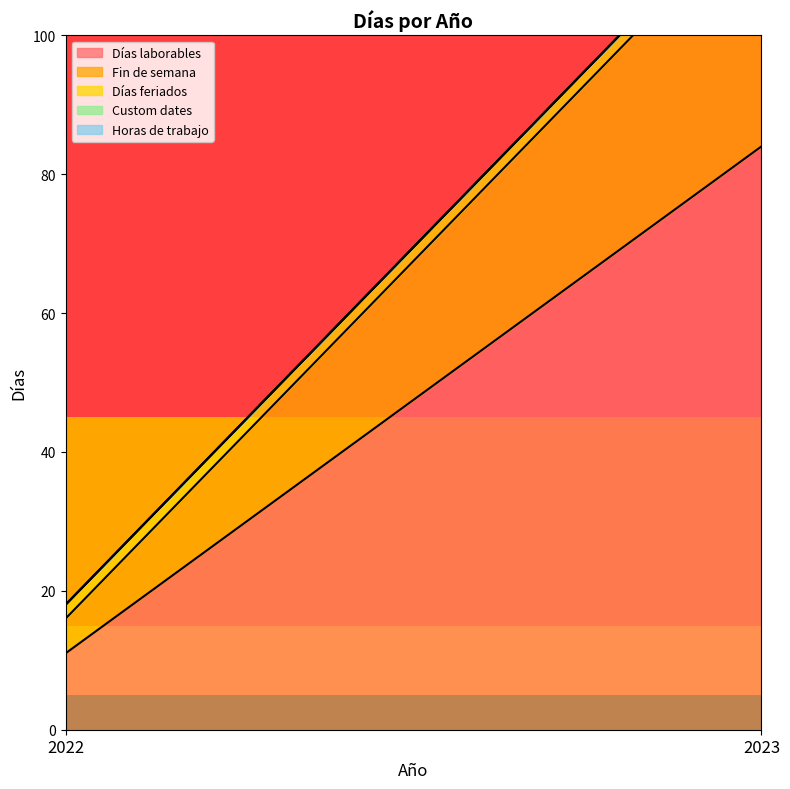

Which series has the largest range (max minus min)?

Días laborables